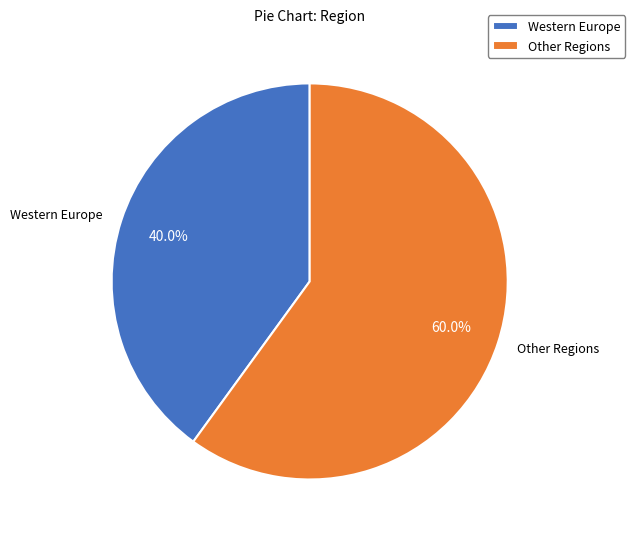

Rank the categories by value from highest to lowest.

Other Regions, Western Europe